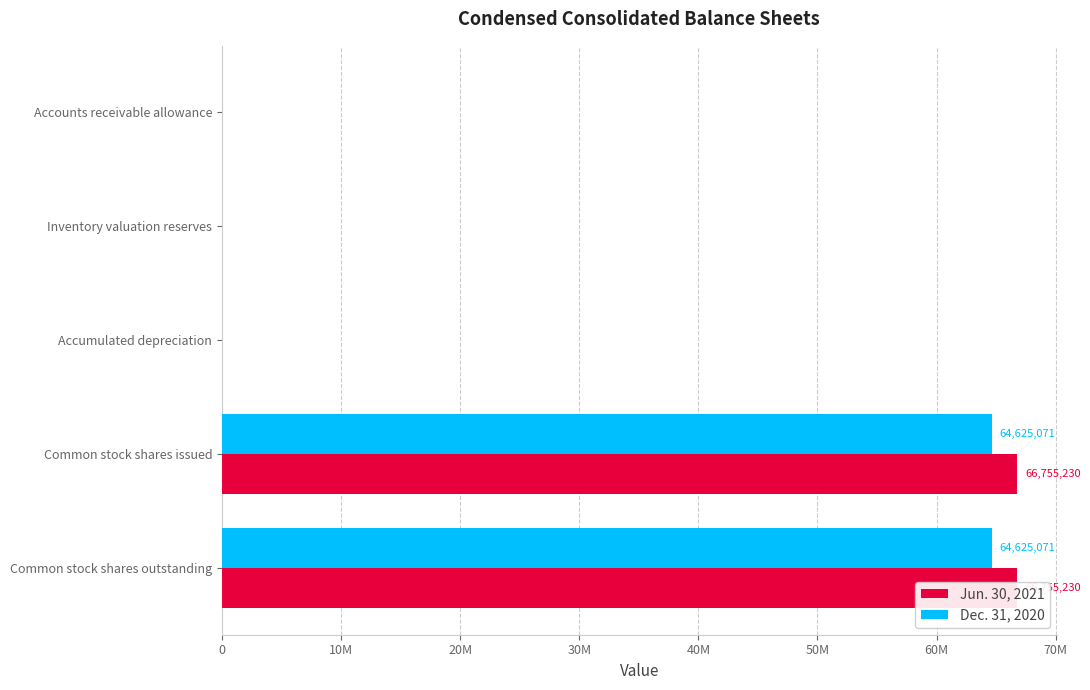

True or false: Dec. 31, 2020 has a value of 57064 at Accumulated depreciation.

False